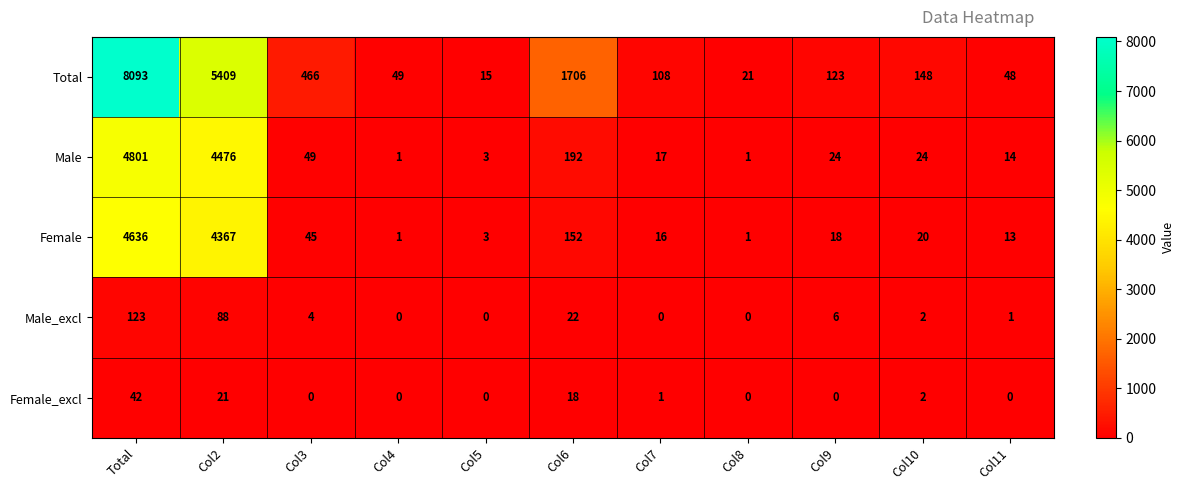

What is the average value of the Total series?

1471